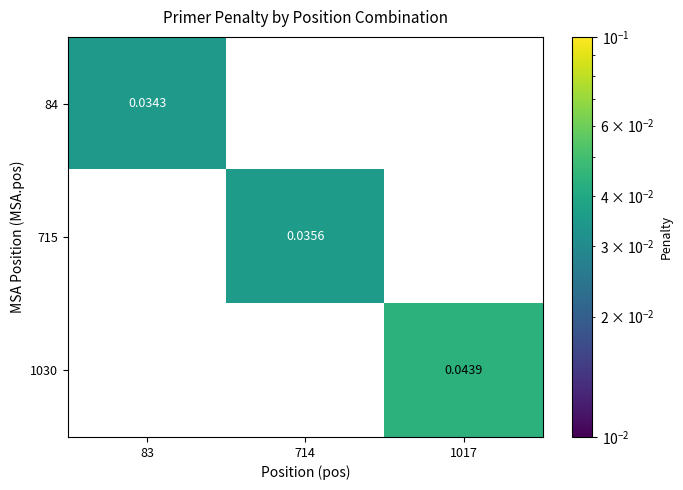

Is the value of 715 at 1017 greater than the value of 1030 at 1017?

No